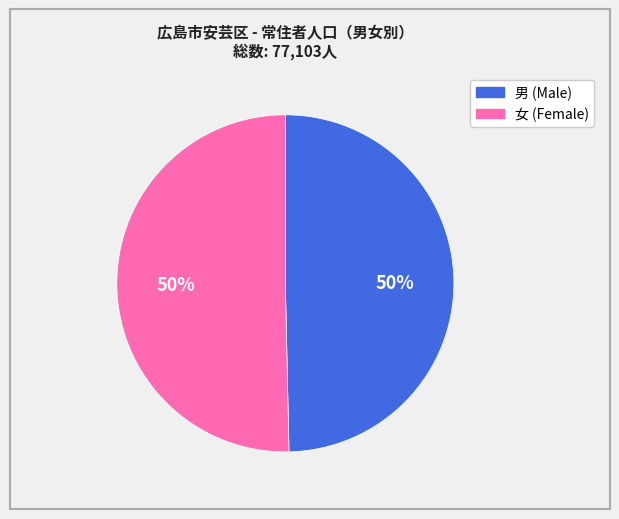

To the nearest percent, what is the average slice percentage?

50%